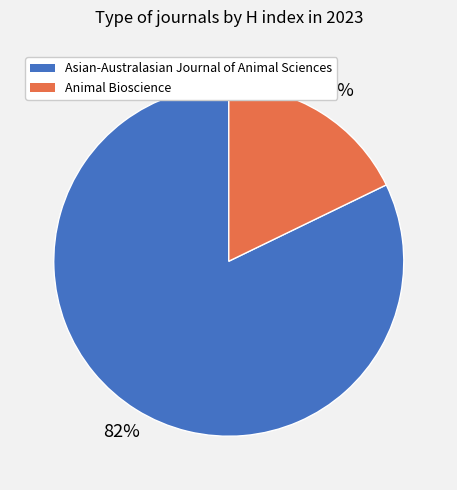

The Asian-Australasian Journal of Animal Sciences slice represents 96% of the pie. True or false?

False